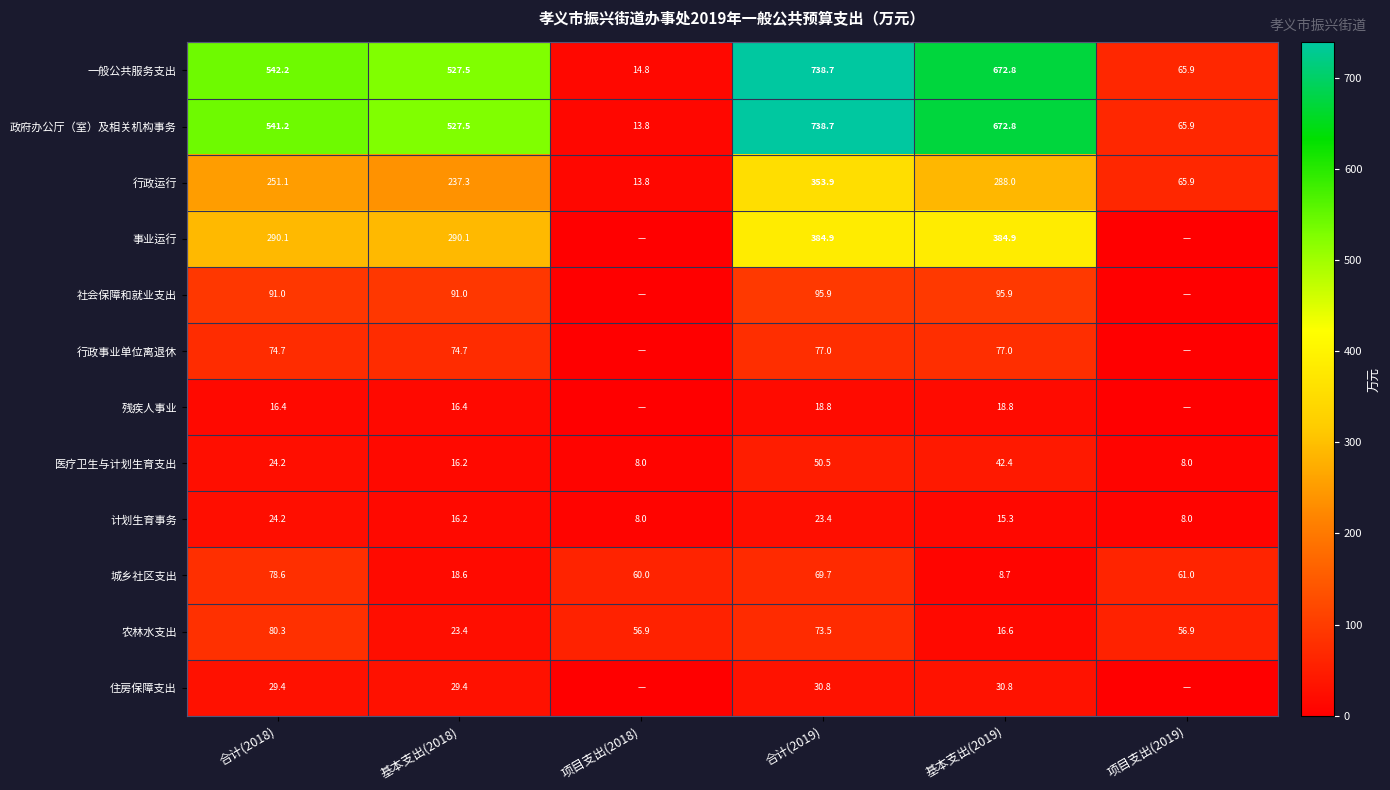

What is the lowest value of the 农林水支出 series?

16.6